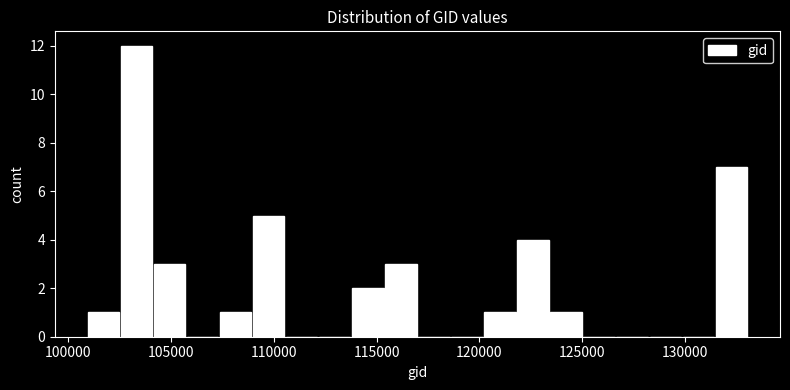

Around what value on the x-axis is the tallest bar? Give the approximate position of its centre, as read against the axis.

103500